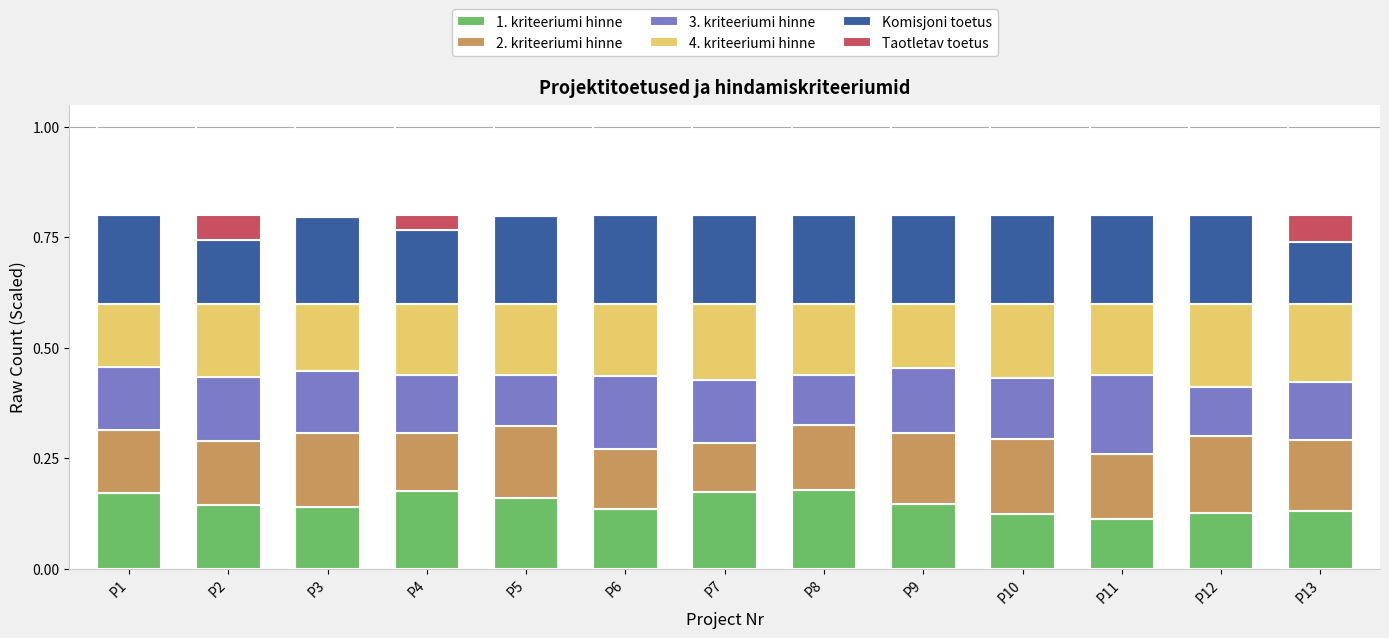

What is the total value across all series at P13?

0.8